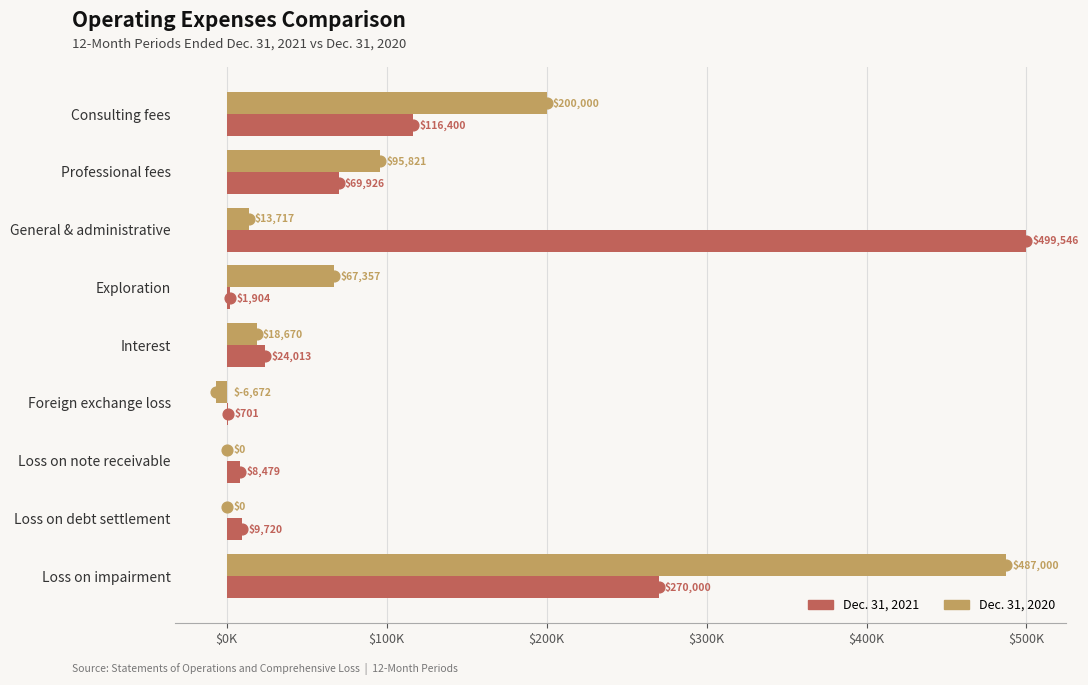

At which category is the sum across all series the highest?

Loss on impairment